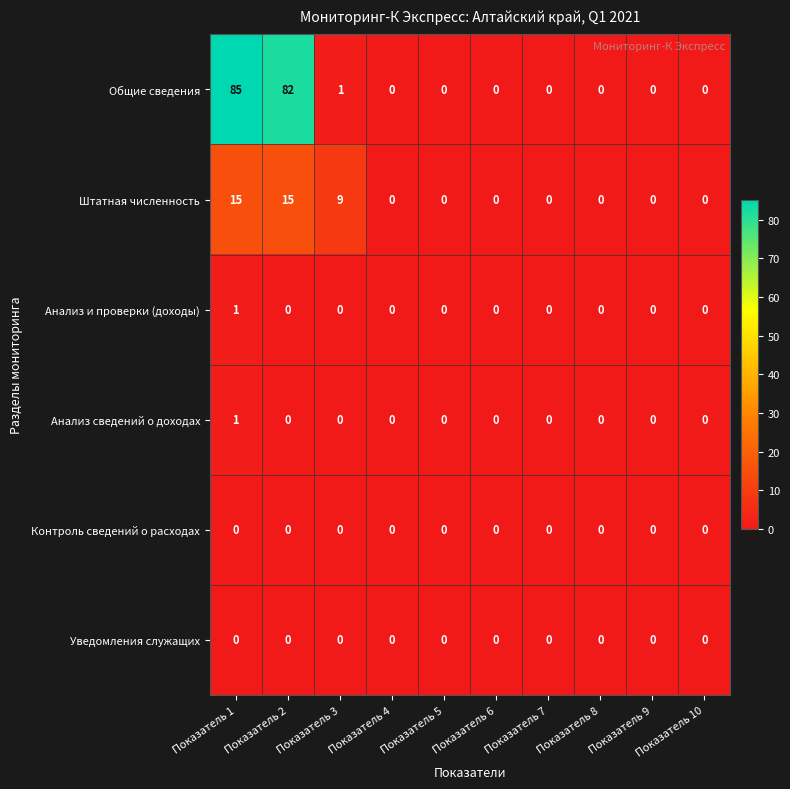

At which category is the sum across all series the highest?

Показатель 1